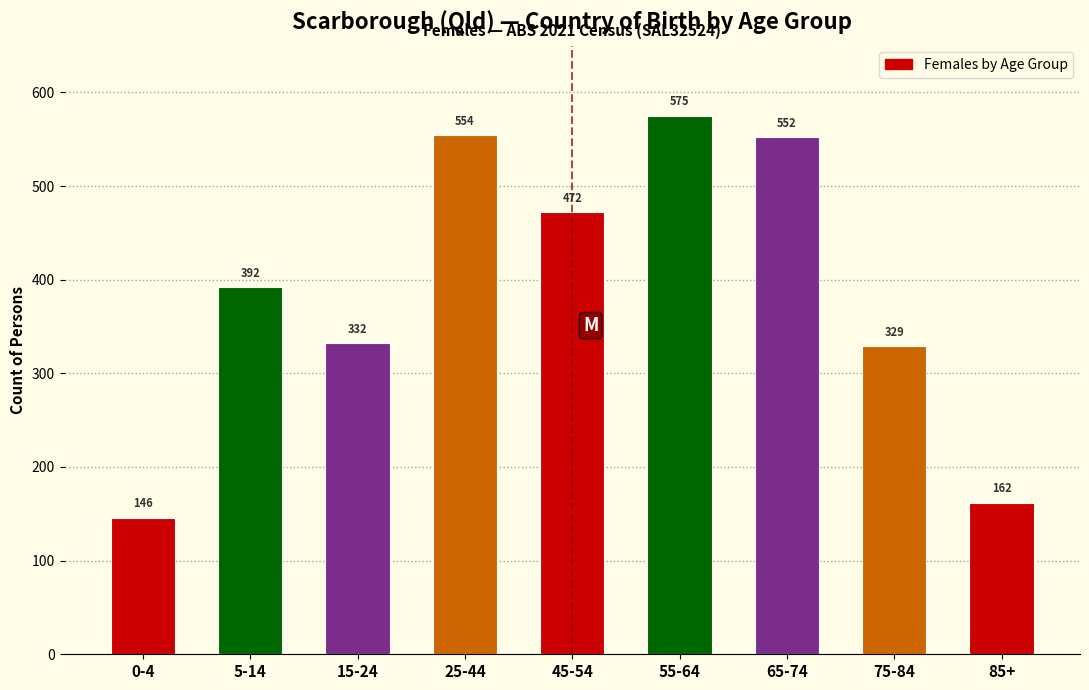

Reading left to right, extract all data points from this chart.

0-4=146	5-14=392	15-24=332	25-44=554	45-54=472	55-64=575	65-74=552	75-84=329	85+=162